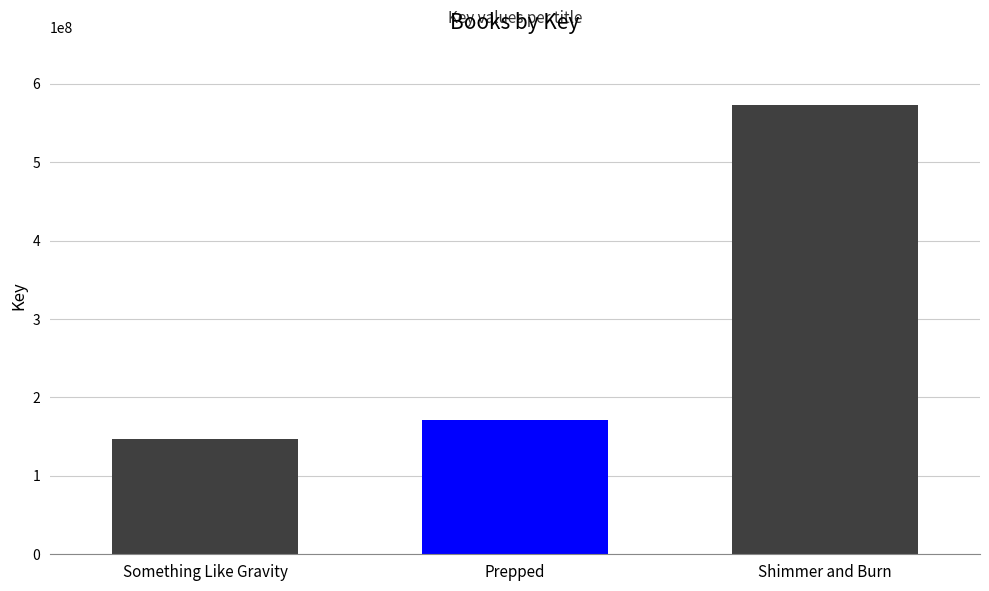

What is the change in value from Prepped to Shimmer and Burn?

+402722841